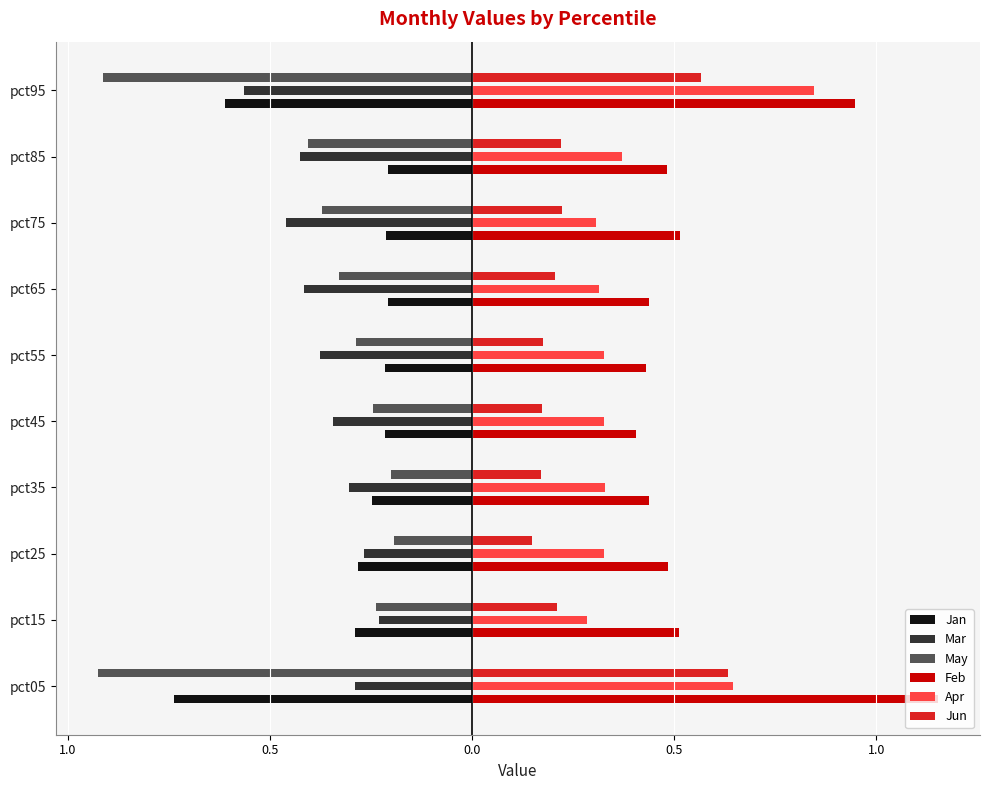

What are all the series names shown in the legend?

Jan, Mar, May, Feb, Apr, Jun